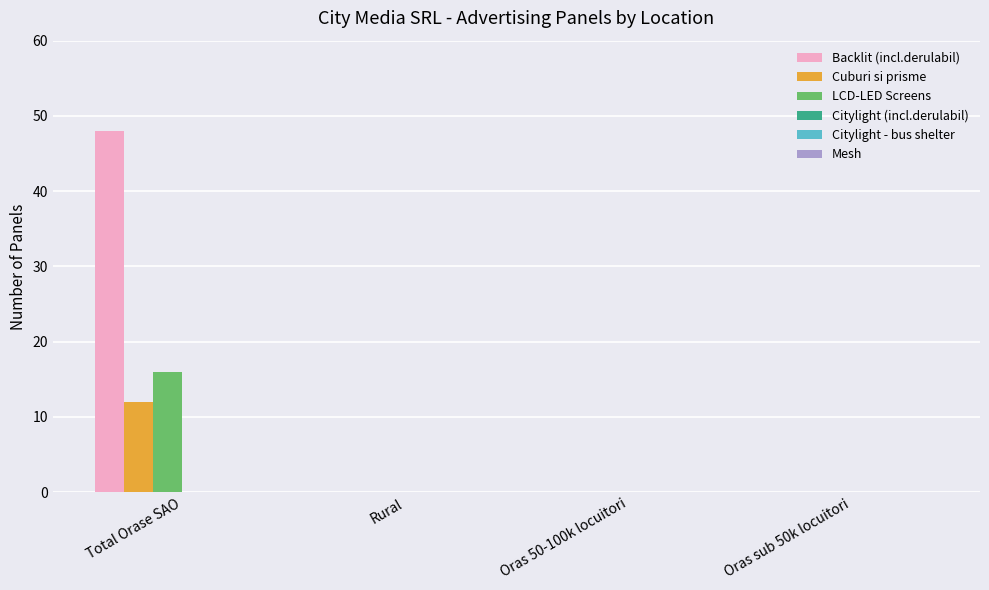

Are the bars grouped side by side (vs. stacked)?

Yes